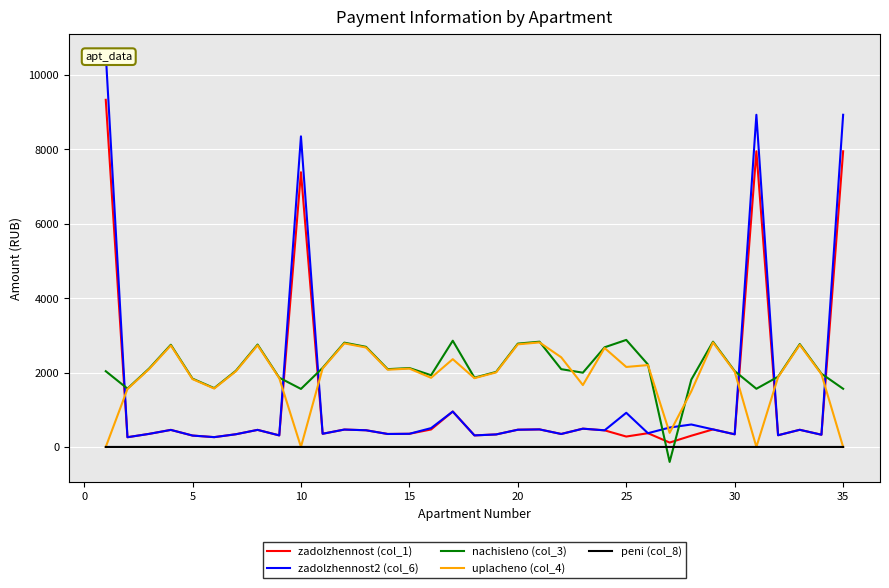

What is the maximum value for nachisleno (col_3)?

2877.1